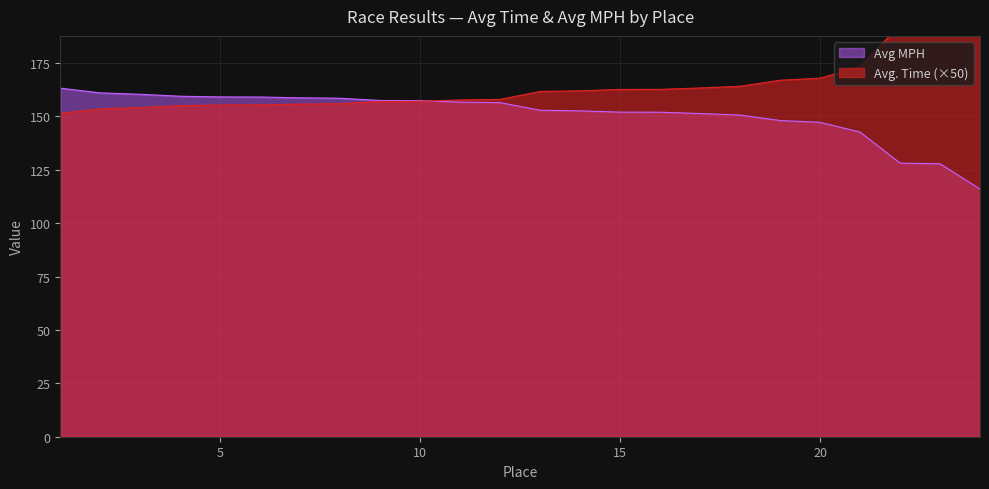

Reading left to right, what are all the values shown in this chart?

Avg. Time: 151.4	153.5	154.1	155.0	155.3	155.4	155.7	156.0	157.0	157.1	157.7	158.0	161.7	162.0	162.6	162.7	163.3	164.1	166.9	167.9	173.2	192.9	193.4	213.1
Avg MPH: 163.2	161.0	160.3	159.4	159.1	159.1	158.7	158.5	157.5	157.4	156.7	156.4	152.9	152.6	152.0	151.9	151.3	150.6	148.1	147.2	142.7	128.1	127.8	116.0